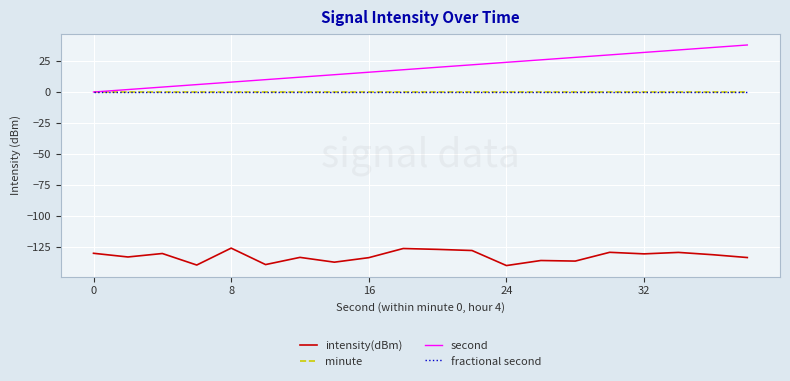

Does the chart have visible grid lines?

Yes